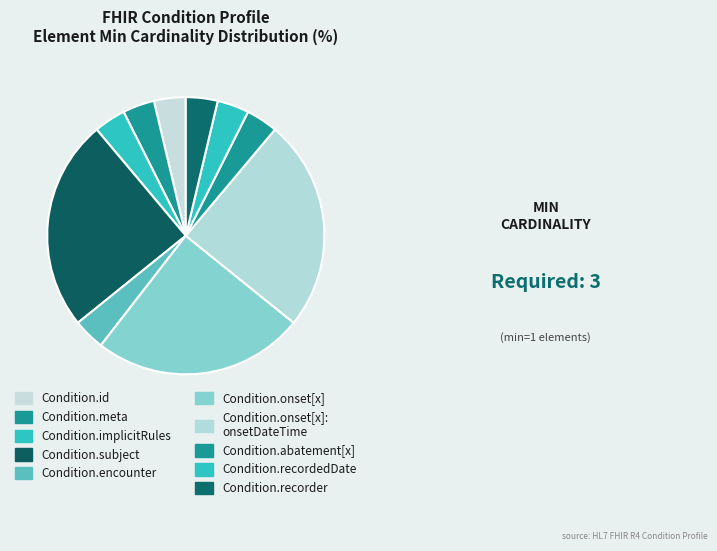

Count the number of slices in the pie.

10